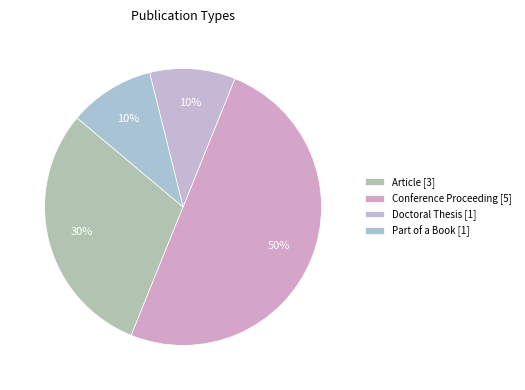

To the nearest percent, what is the difference between the largest and smallest slice percentages?

40%